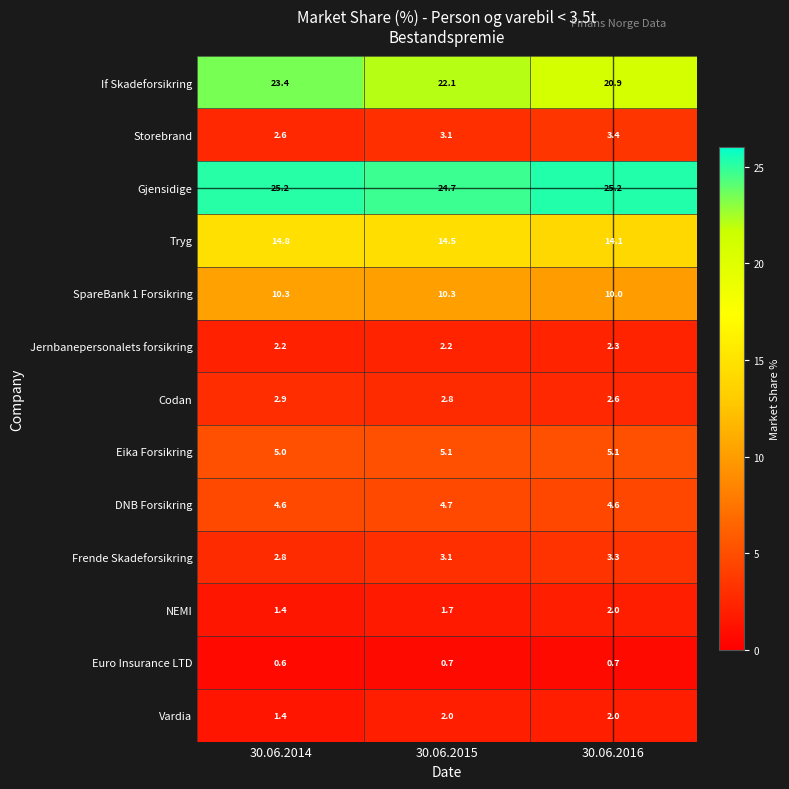

What is the minimum value for SpareBank 1 Forsikring?

10.0